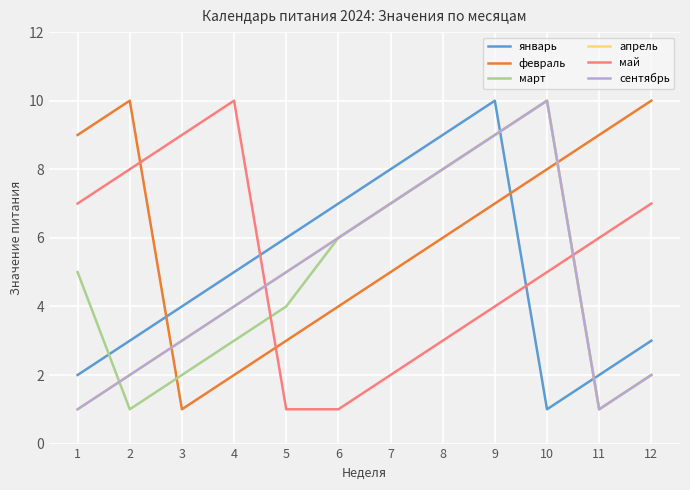

Does the chart display data point markers on the line(s)?

No